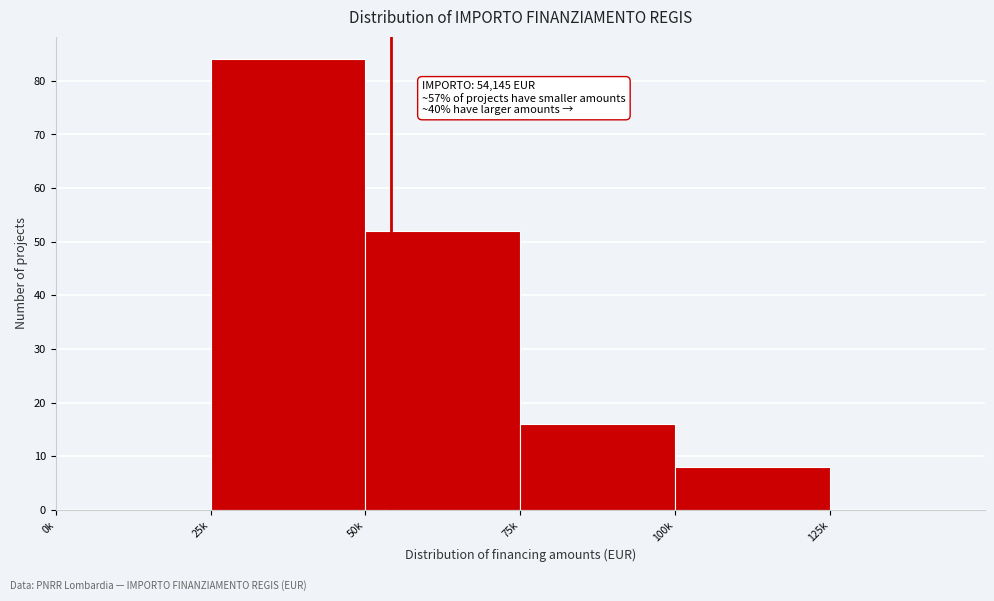

Reading left to right, extract all data points from this chart.

0k=0	25k=84	50k=52	75k=16	100k=8	125k=0